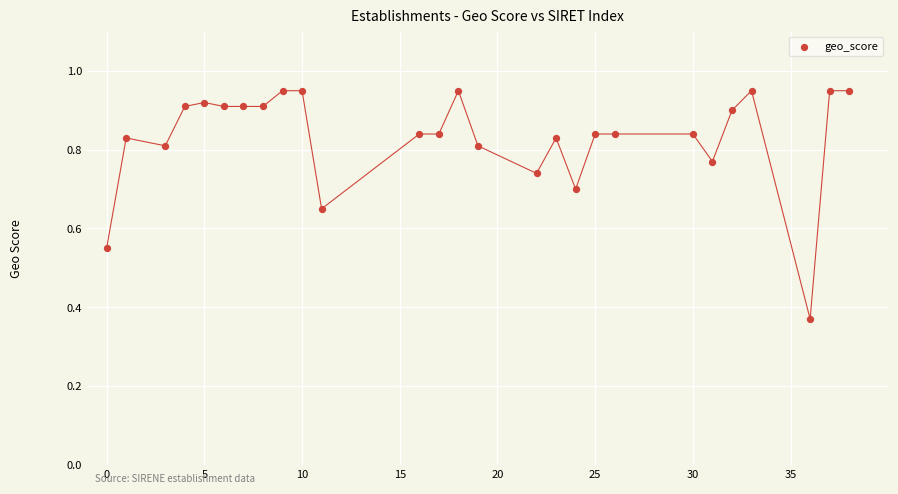

What is the range of X values (max minus min)?

38.0